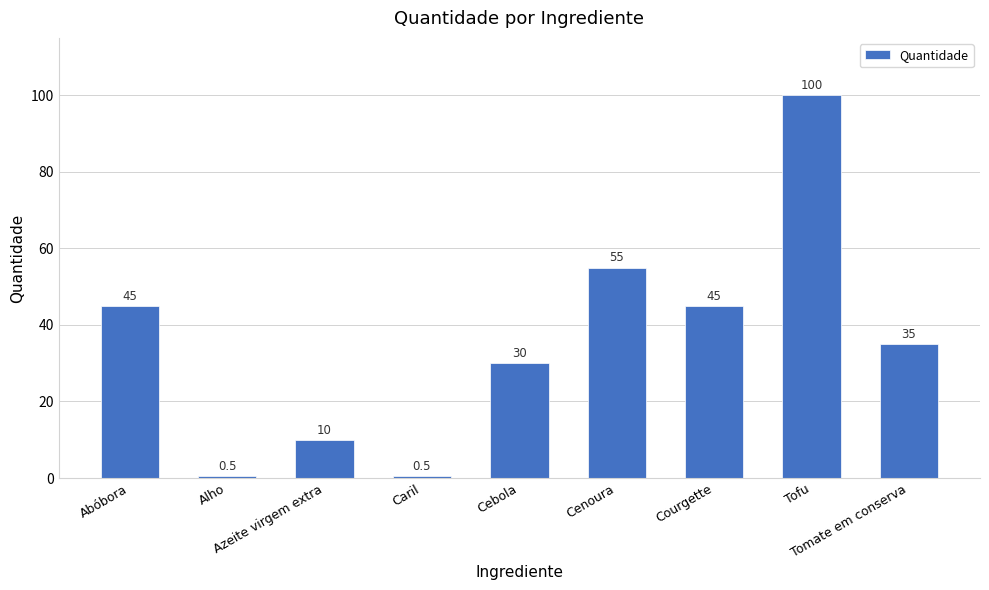

What is the change in value from Cenoura to Courgette?

-10.0